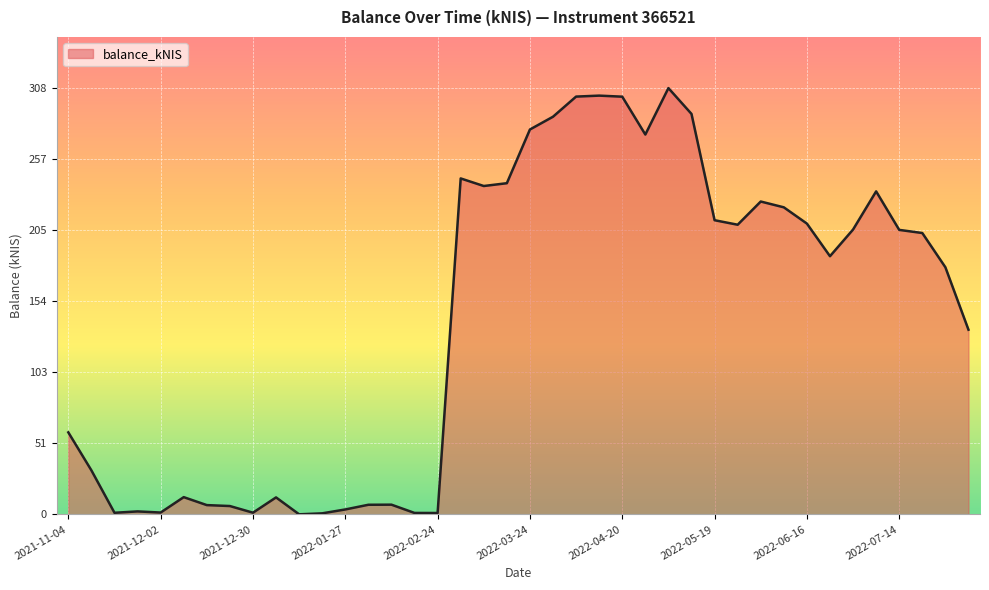

What is the maximum value shown in the chart?

308.1